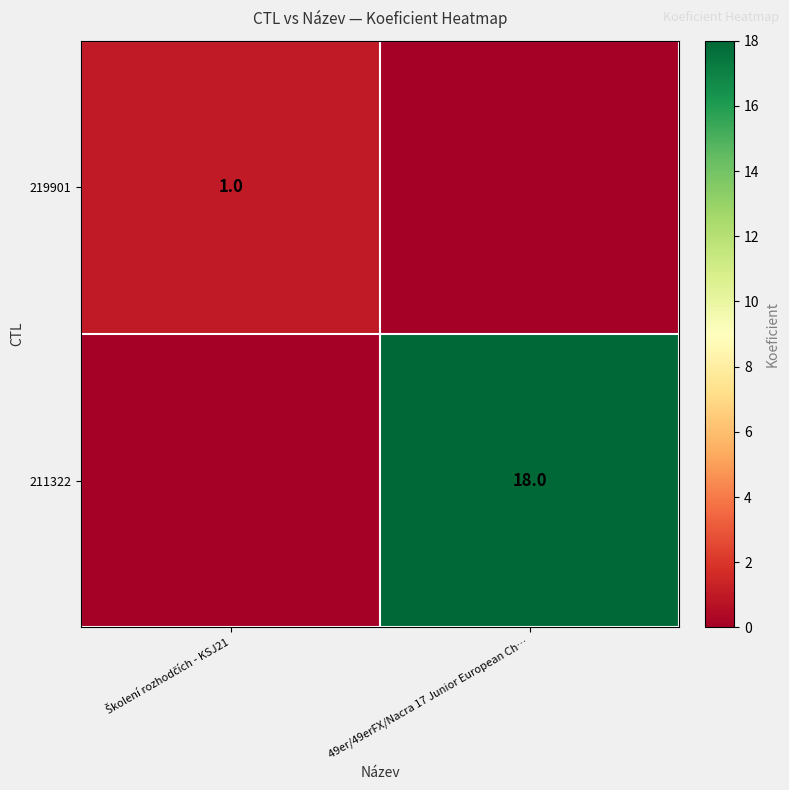

Is it true that 211322 equals 5 at 49er/49erFX/Nacra 17 Junior European Ch…?

False